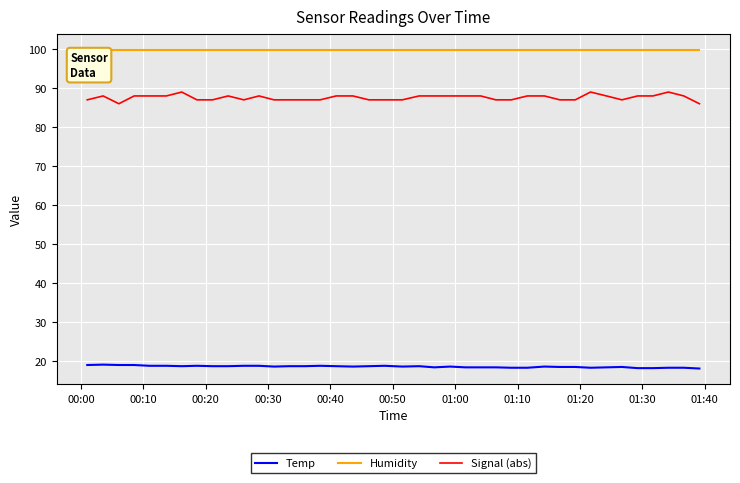

True or false: Signal (abs) and Temp cross at least once.

False